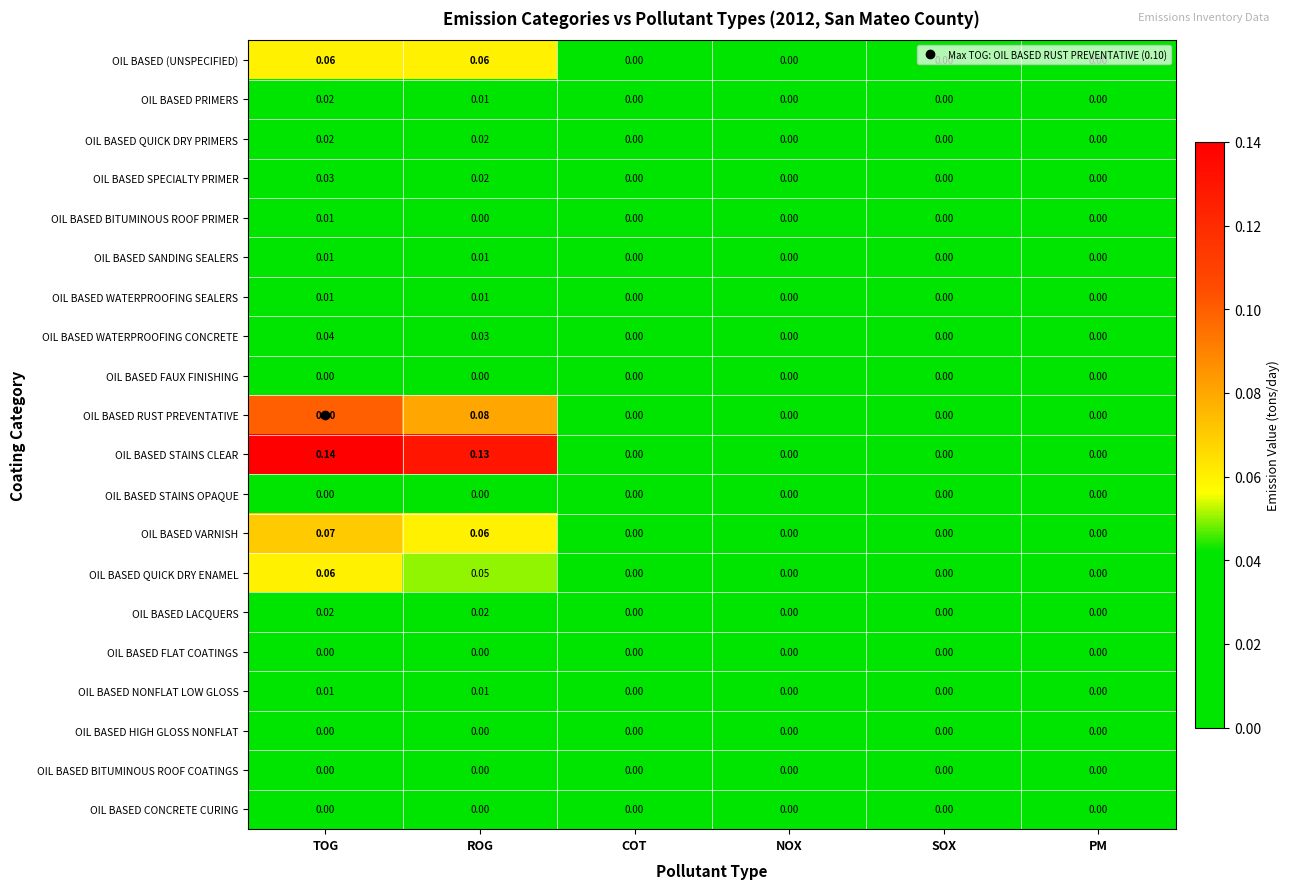

Which series changed the most between ROG and NOX?

OIL BASED STAINS CLEAR